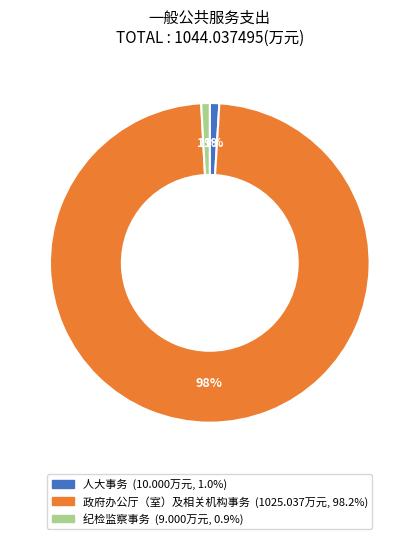

To the nearest percent, what is the difference between the largest and smallest slice percentages?

97%